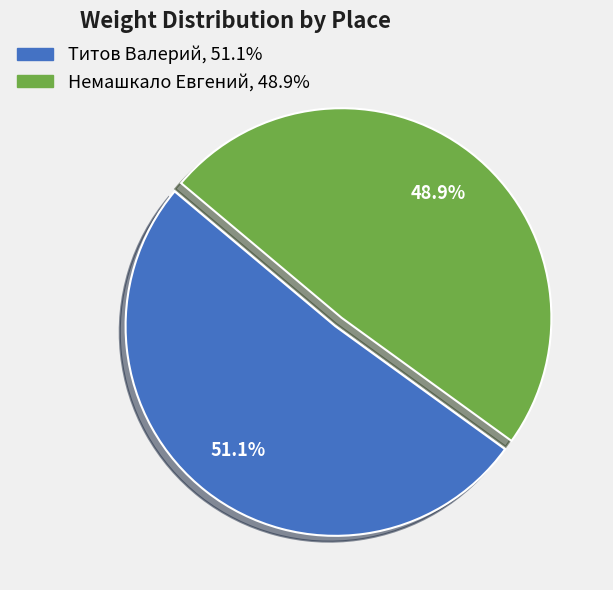

Does any single category account for the majority?

Yes